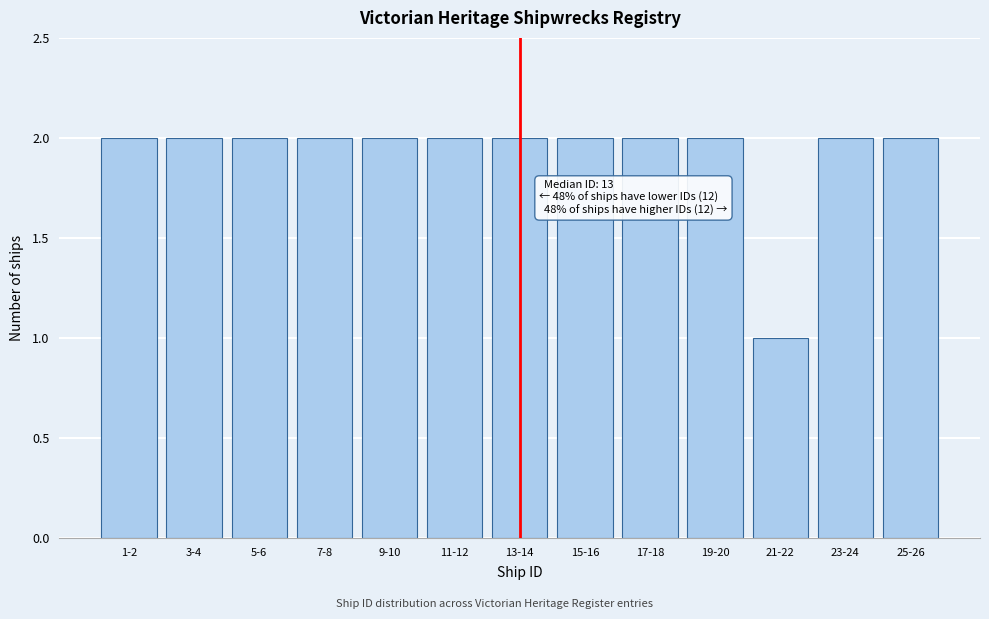

Reading left to right, transcribe all the data shown in this chart.

2	2	2	2	2	2	2	2	2	2	1	2	2